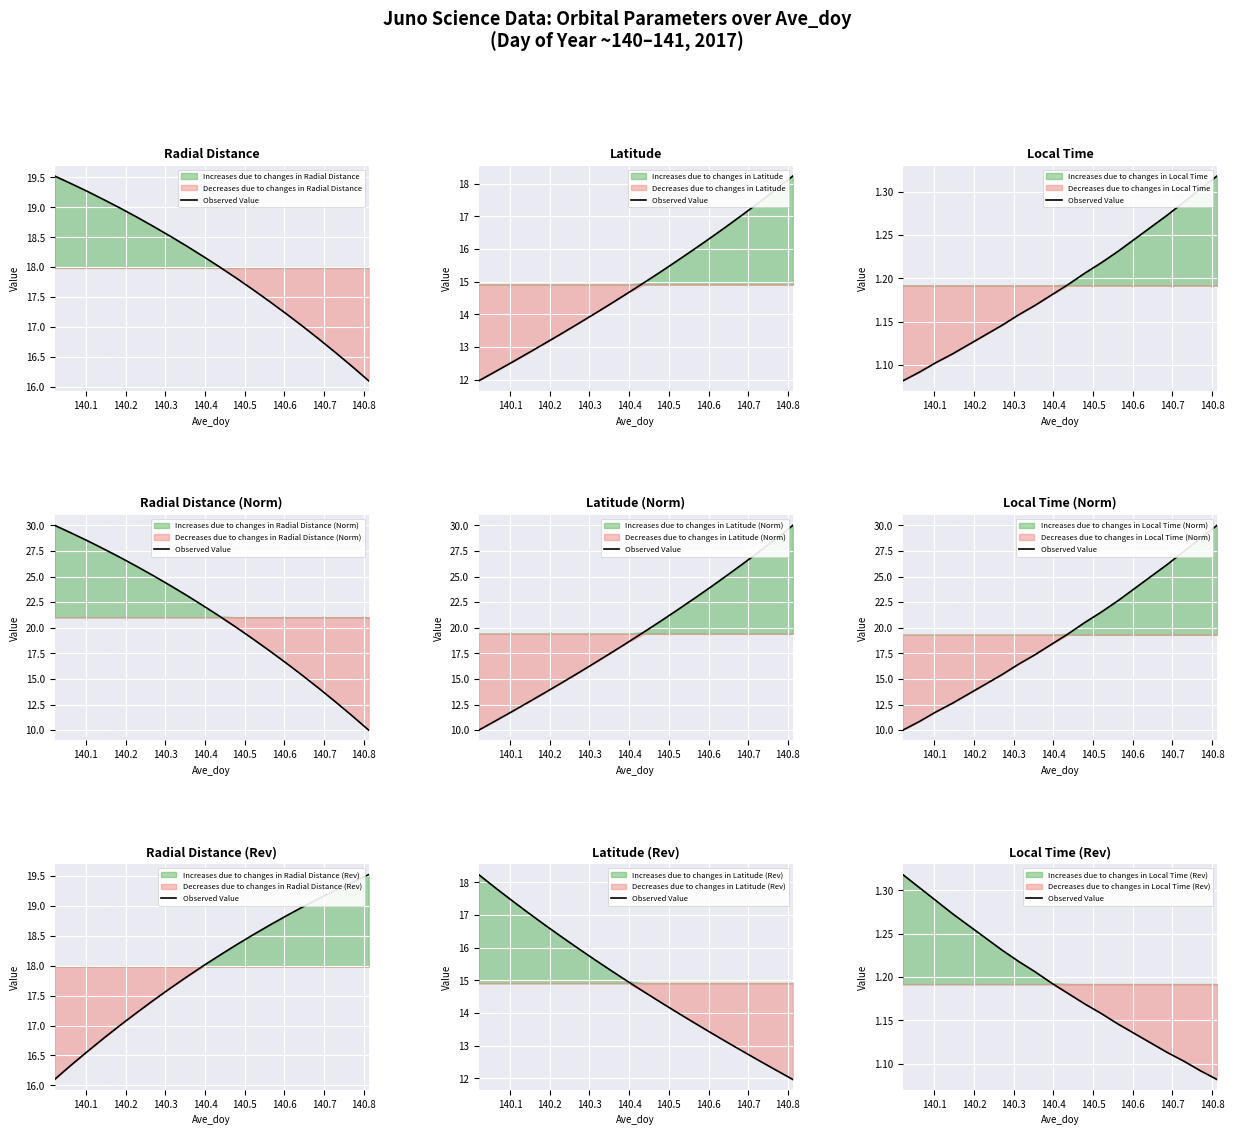

True or false: the data shows 1.8 at 17.

False